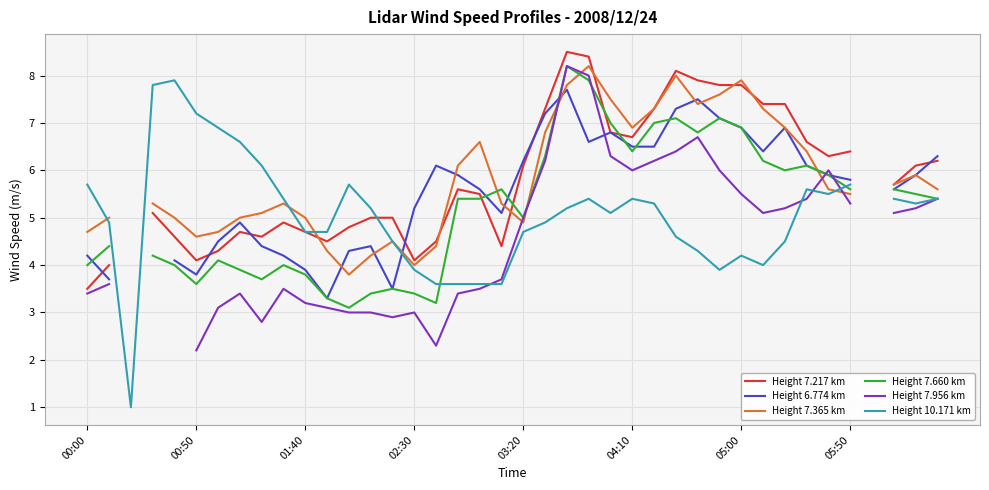

What are all the series names shown in the legend?

Height 7.217 km, Height 6.774 km, Height 7.365 km, Height 7.660 km, Height 7.956 km, Height 10.171 km